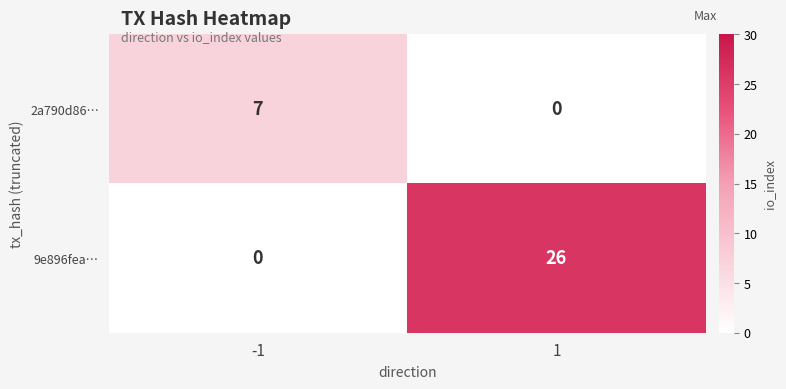

Is it true that 9e896fea… equals 26 at 1?

True